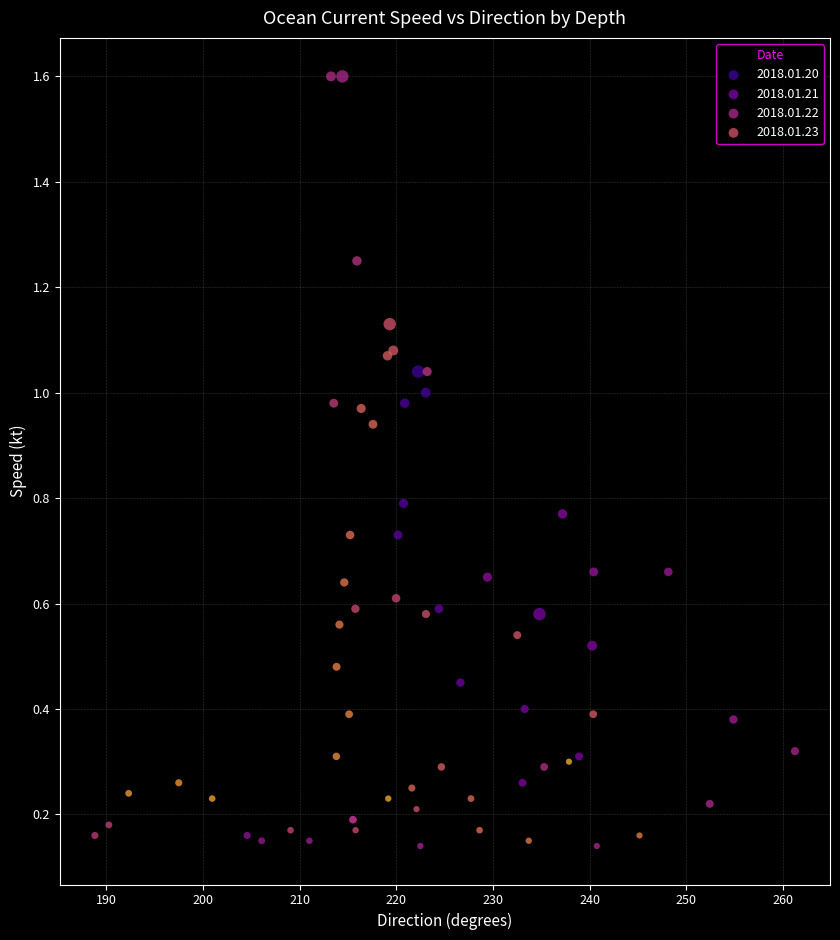

Which series contains the highest Y value?

2018.01.22